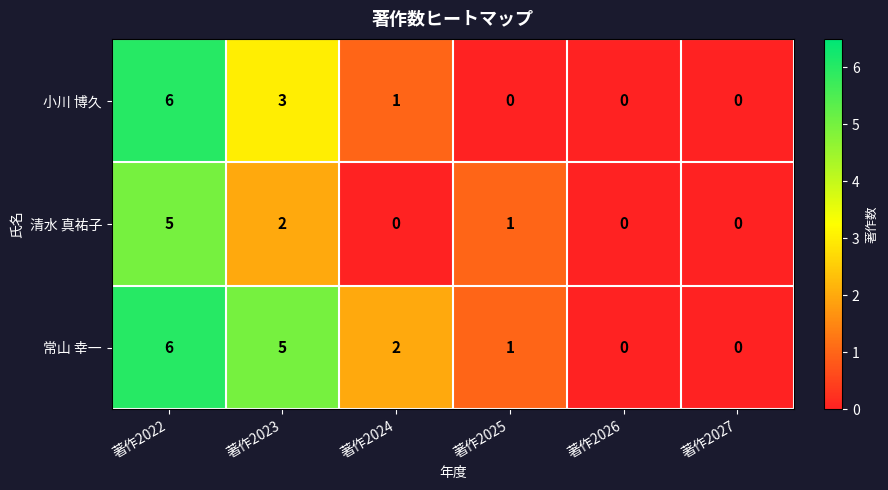

Count the 清水 真祐子 values in the range 0 to 2.

5